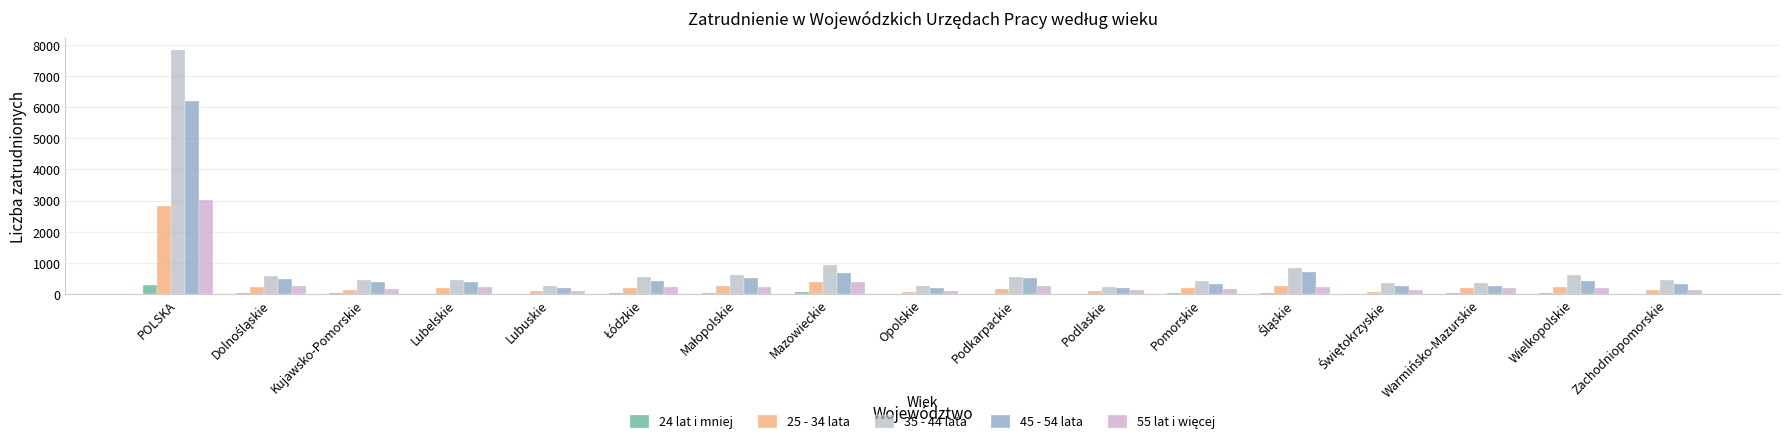

Are the bars grouped side by side (vs. stacked)?

Yes